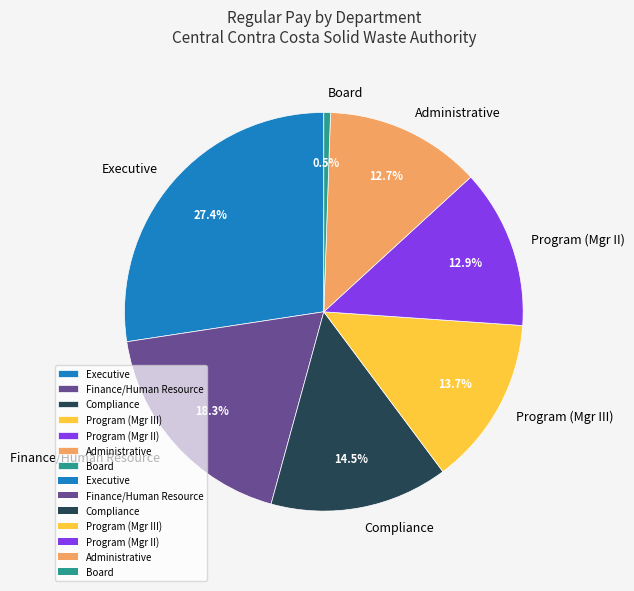

Combined, what portion of the pie is Administrative and Program (Mgr III)?

26.4%